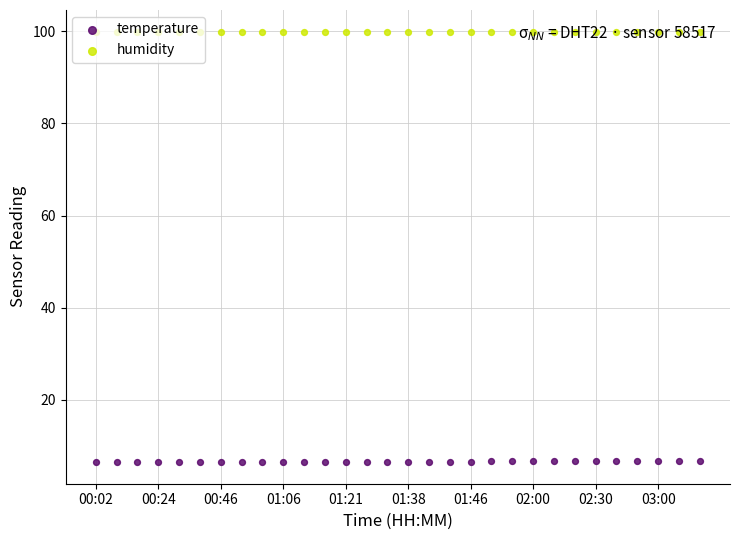

What are all the series names shown in the legend?

temperature, humidity